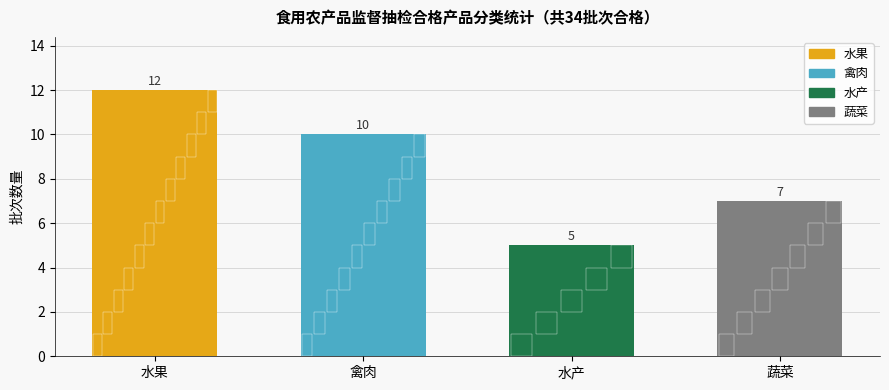

True or false: the data shows 6 at 禽肉.

False